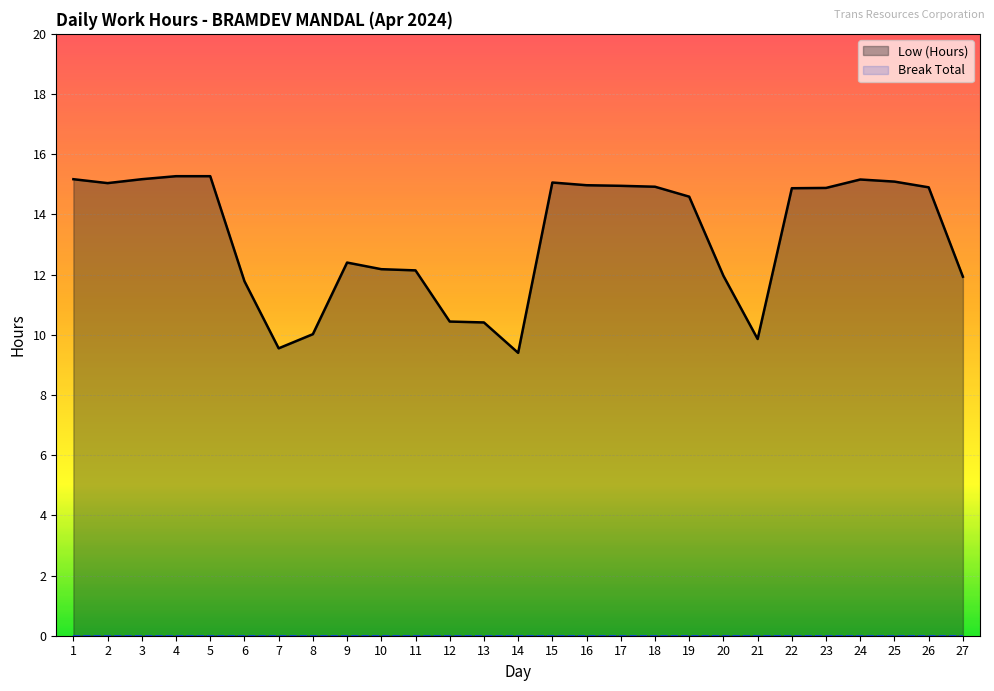

What is the total value across all series at 26?

14.9